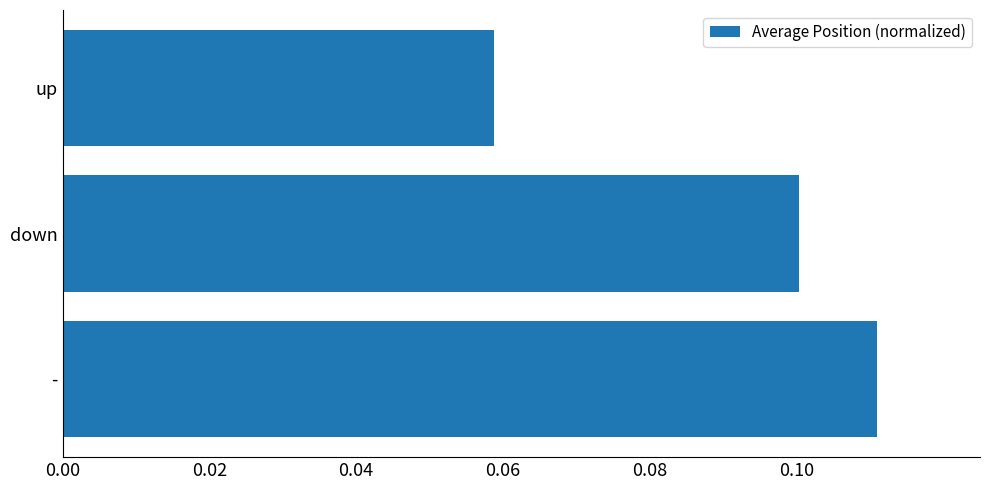

What is the sum of all values?

0.3